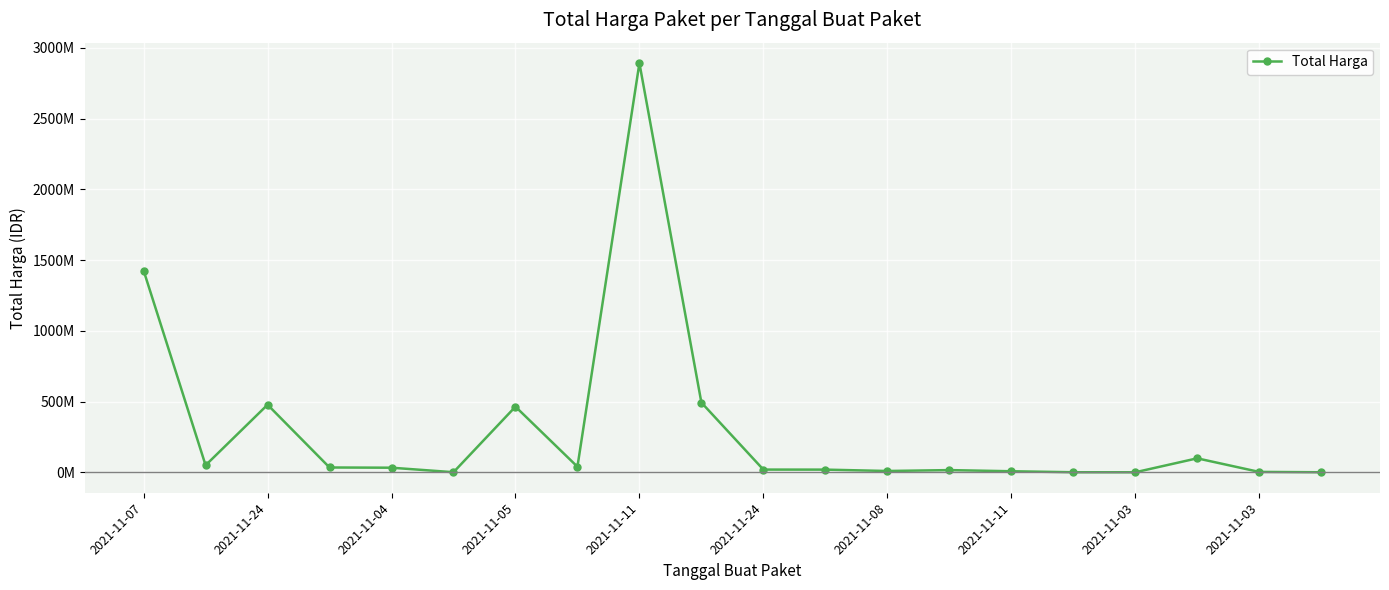

What is the average value?

304058624